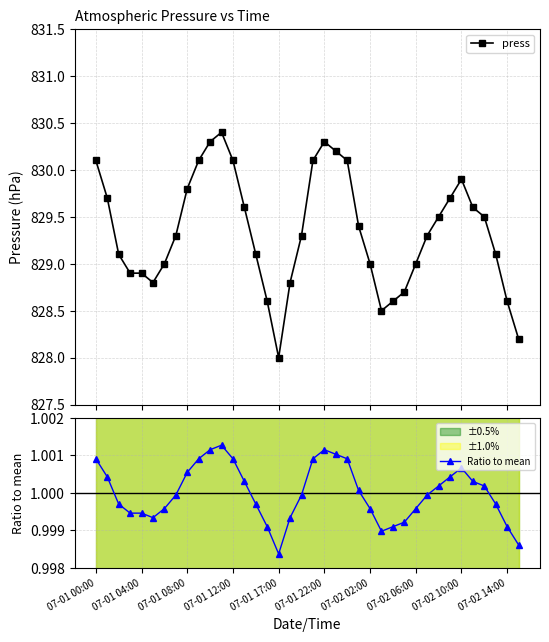

At which category is the sum across all series the highest?

11